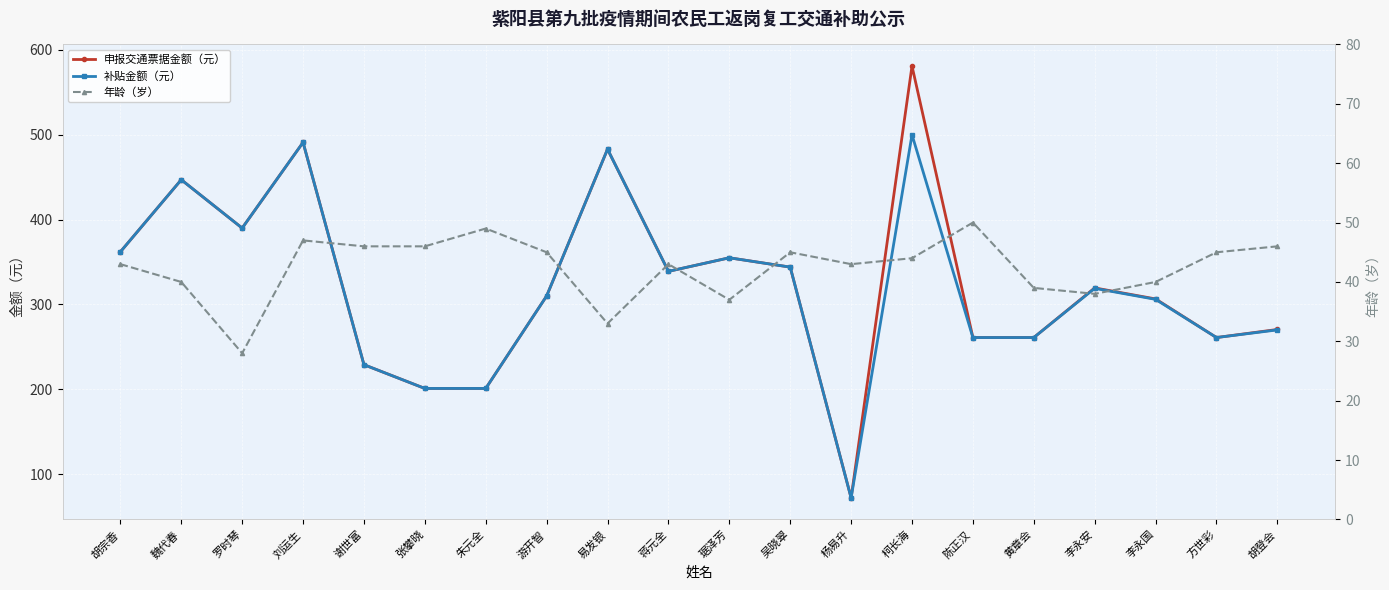

What are all the series names shown in the legend?

申报交通票据金额（元）, 补贴金额（元）, 年龄（岁）